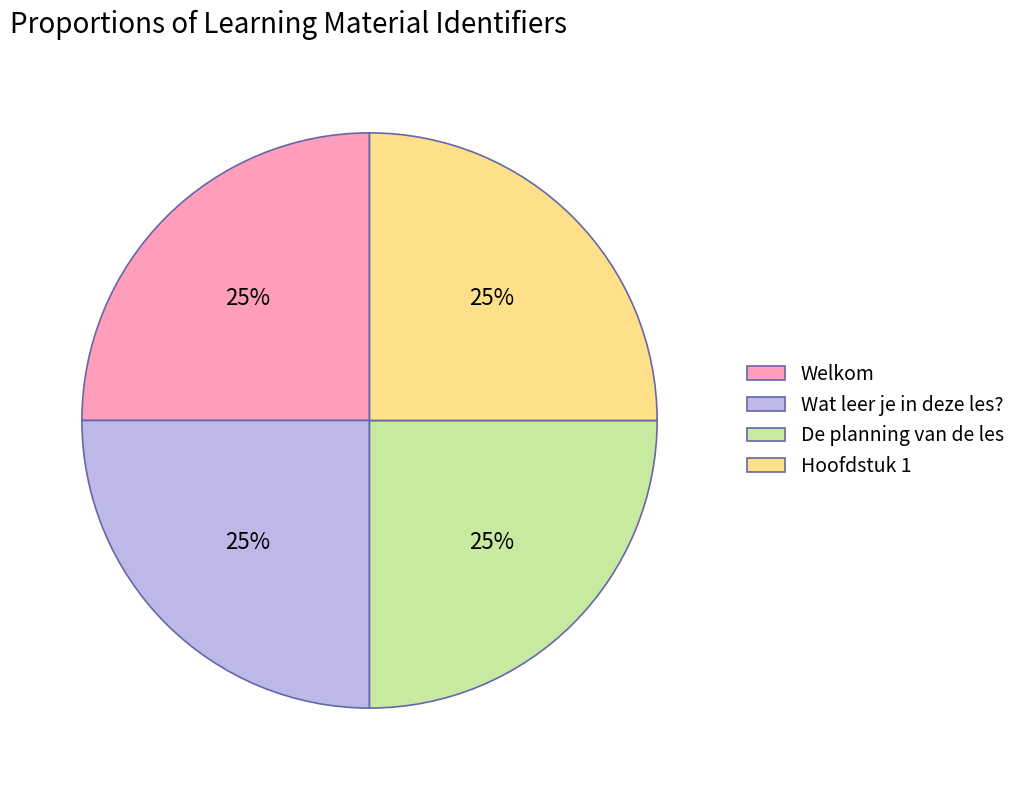

What percentage is the De planning van de les slice, to the nearest percent?

25%